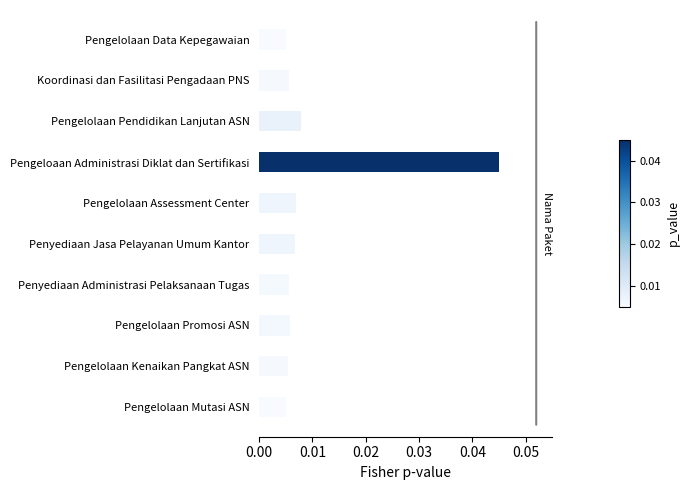

At which category does the chart reach its peak across all series?

Pengeloaan Administrasi Diklat dan Sertifikasi